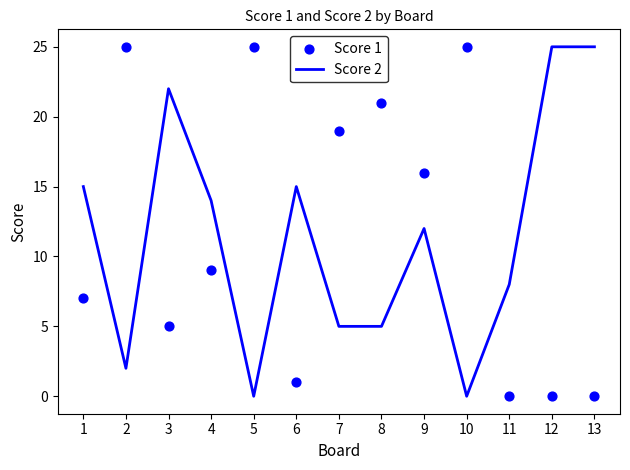

Which series has the widest spread of Y values?

Score 2